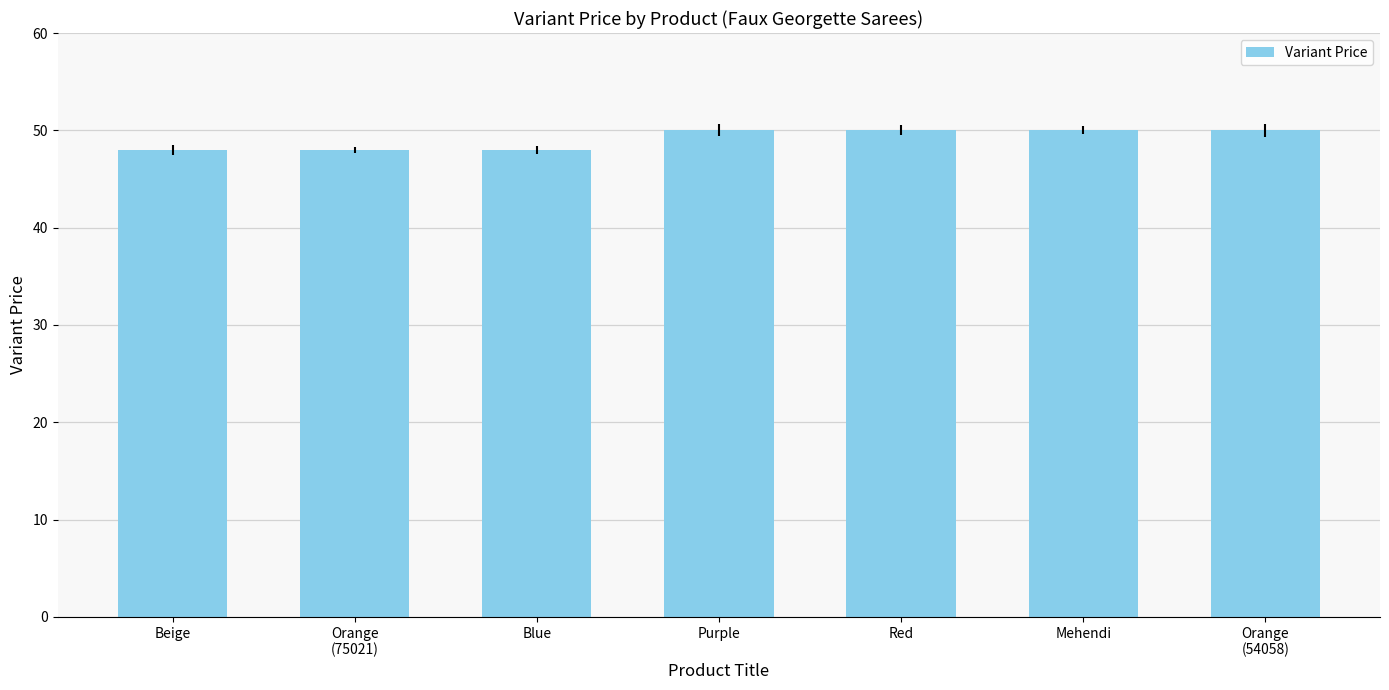

True or false: the data shows 22 at Beige.

False